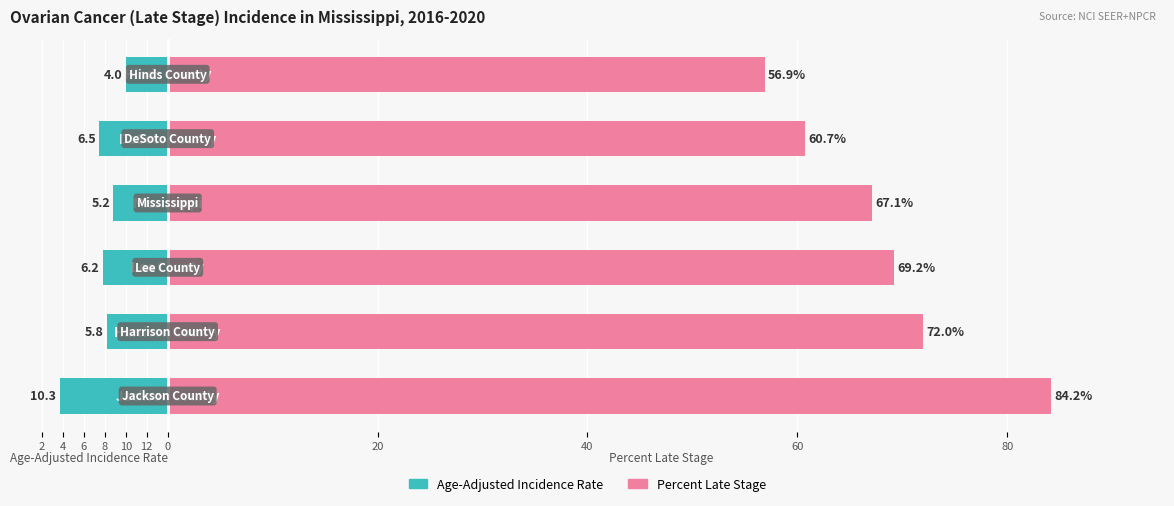

Which series changed the most between 10 and 2?

Percent Late Stage